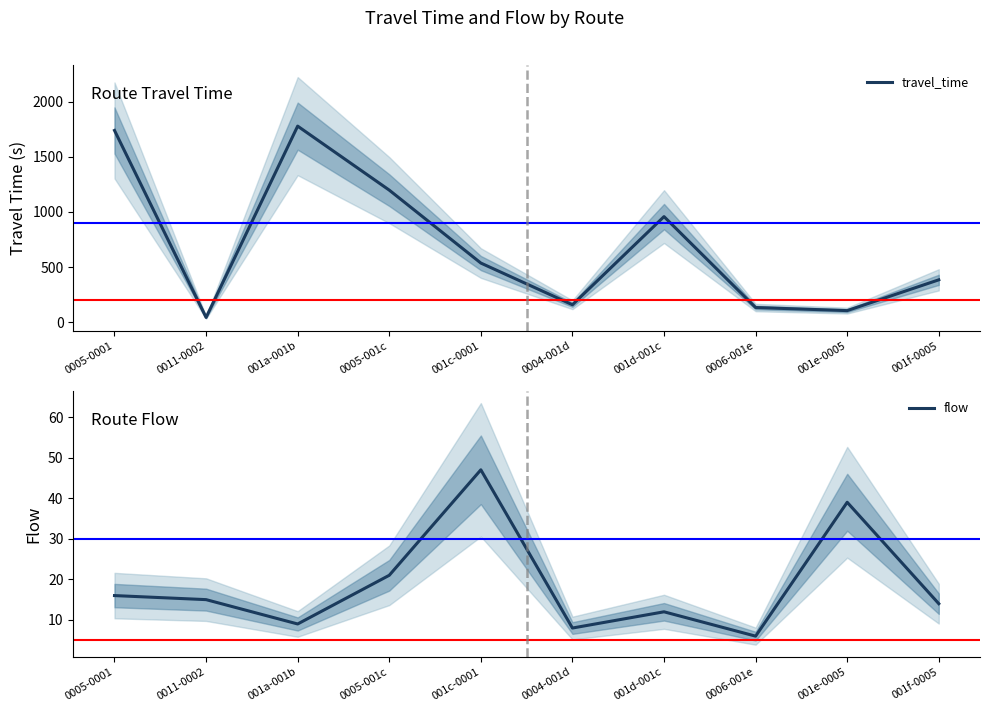

What is the minimum value for travel_time?

44